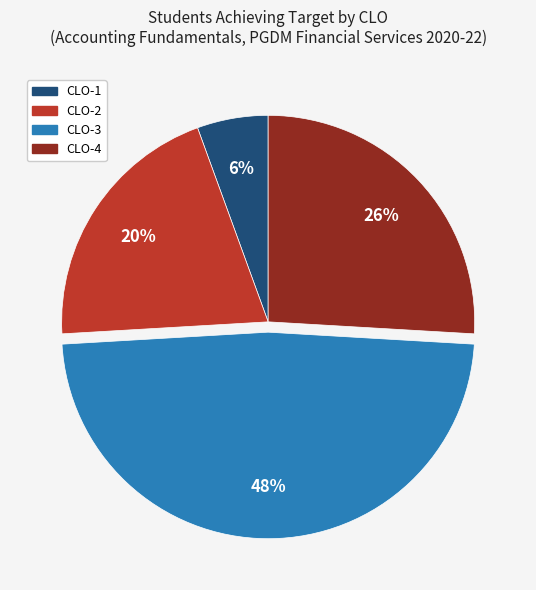

To the nearest percent, what is the difference between the CLO-4 and CLO-3 slice percentages?

22%